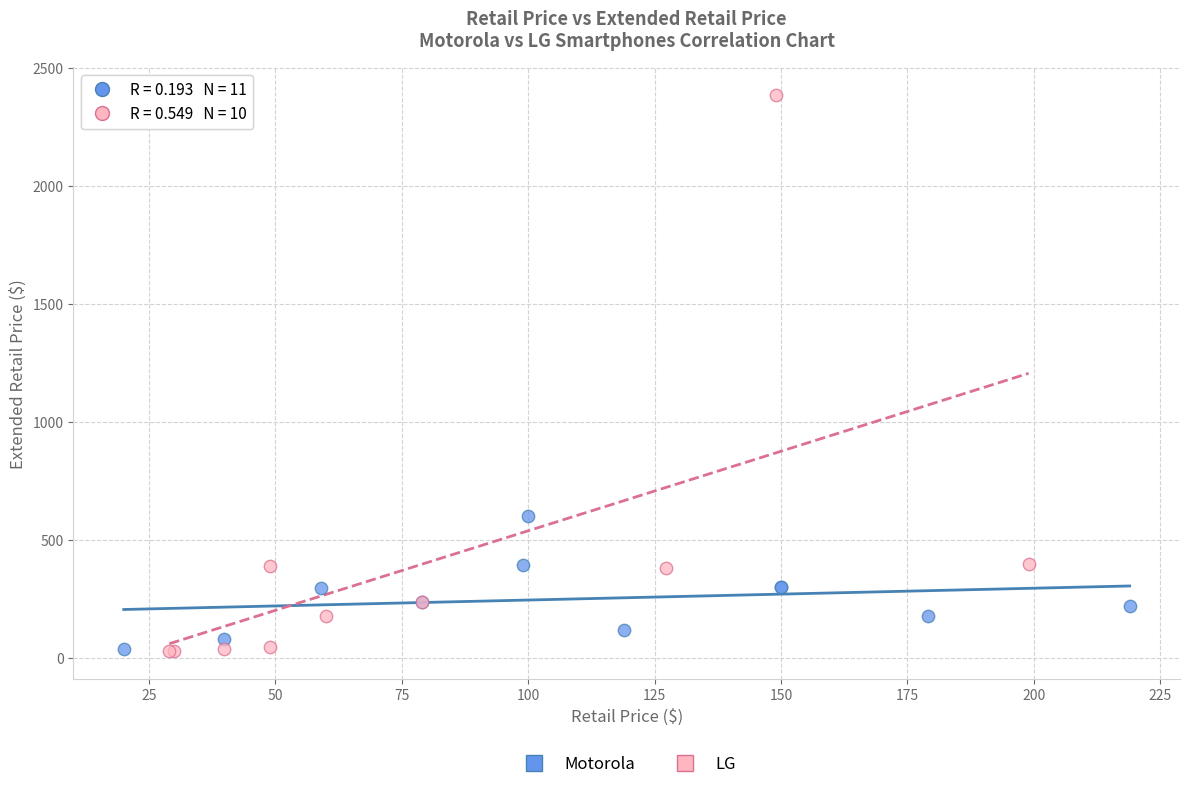

What are all the series names shown in the legend?

Motorola, LG